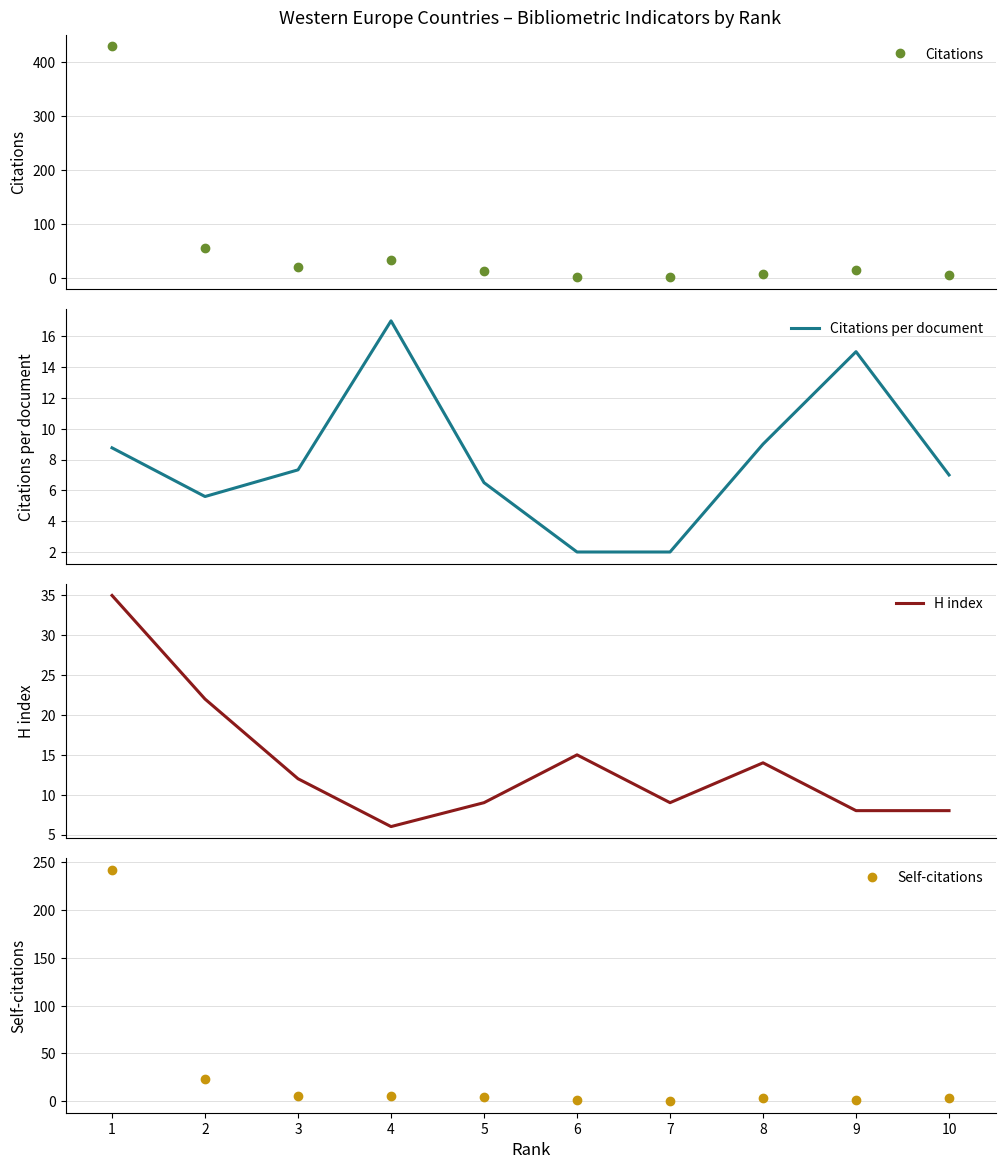

Which series has the widest spread of values?

Citations